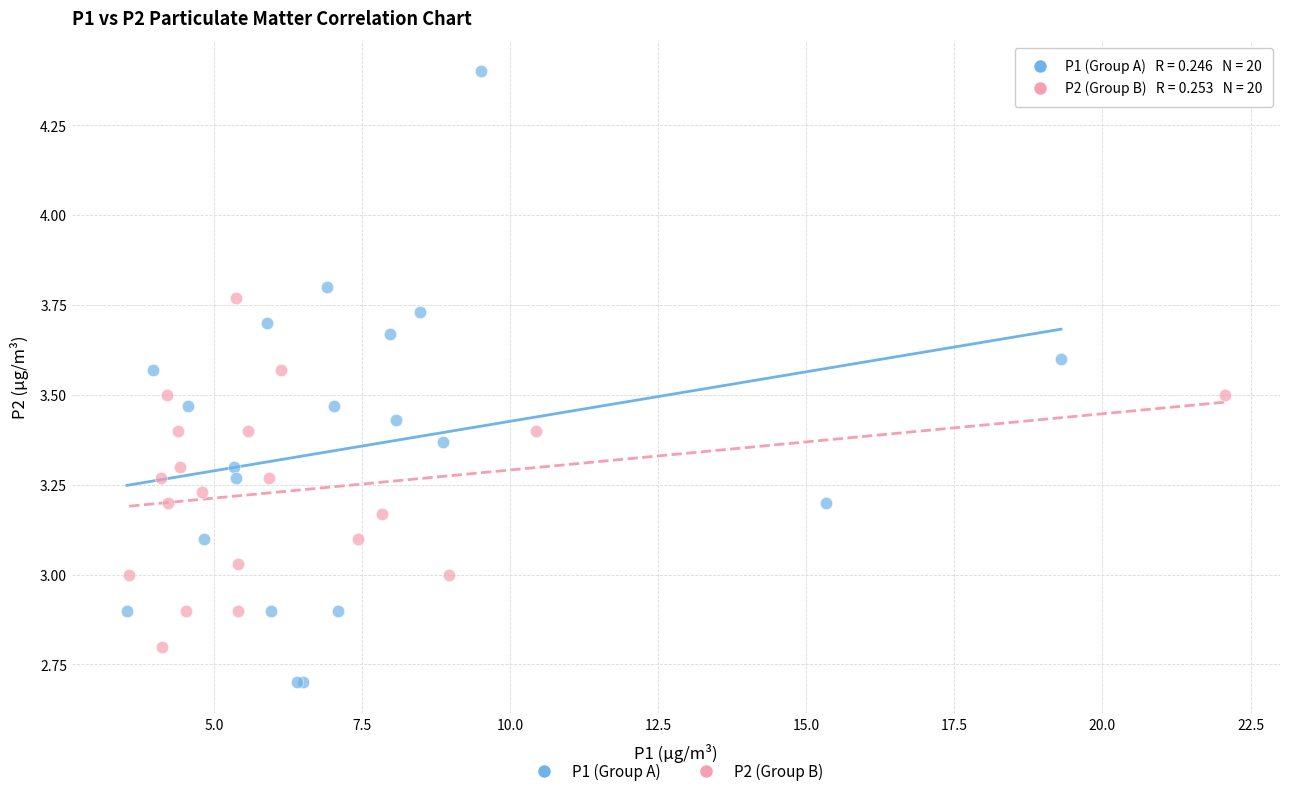

What are all the series names shown in the legend?

P1 (Group A), P2 (Group B)